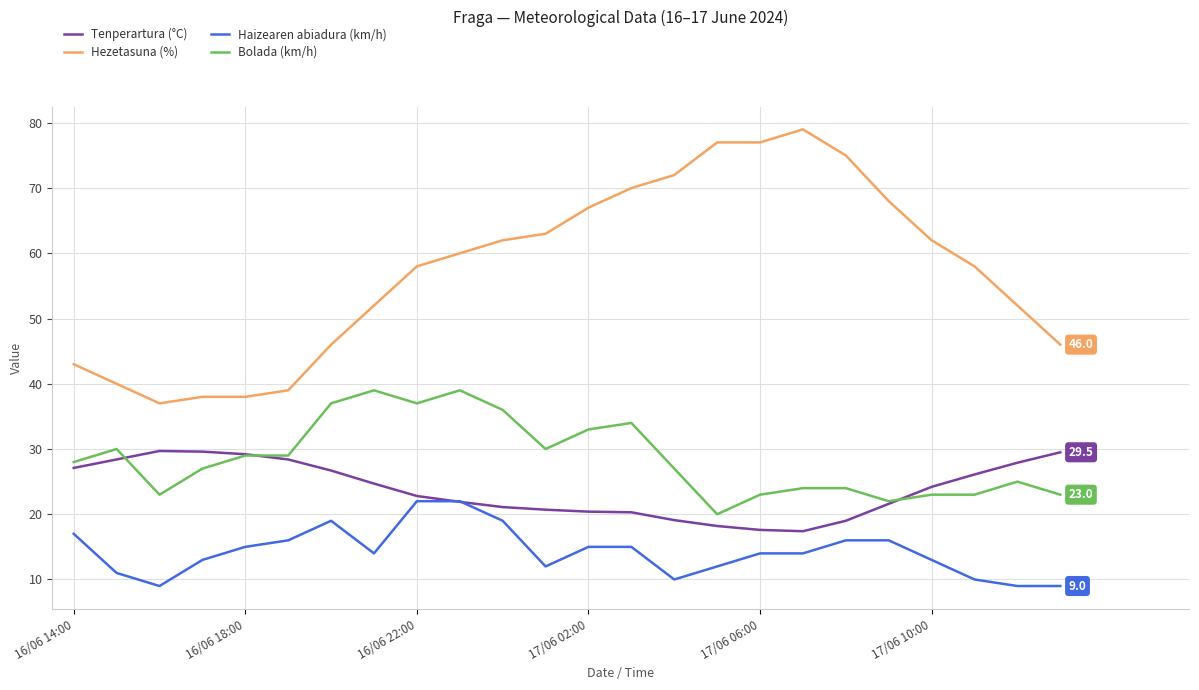

How many series are shown in this chart?

4